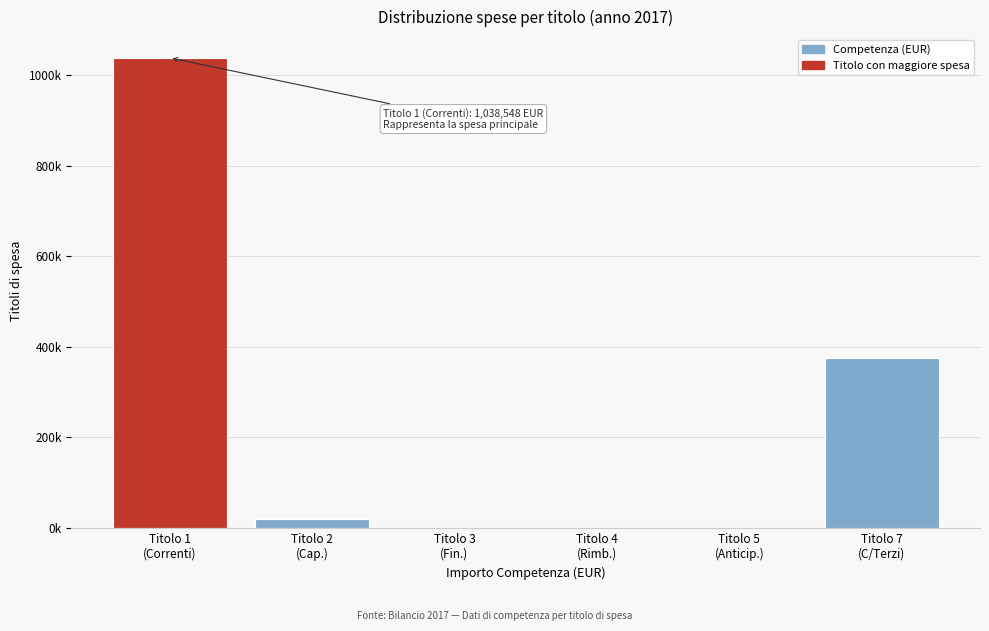

Are the bars horizontal?

No